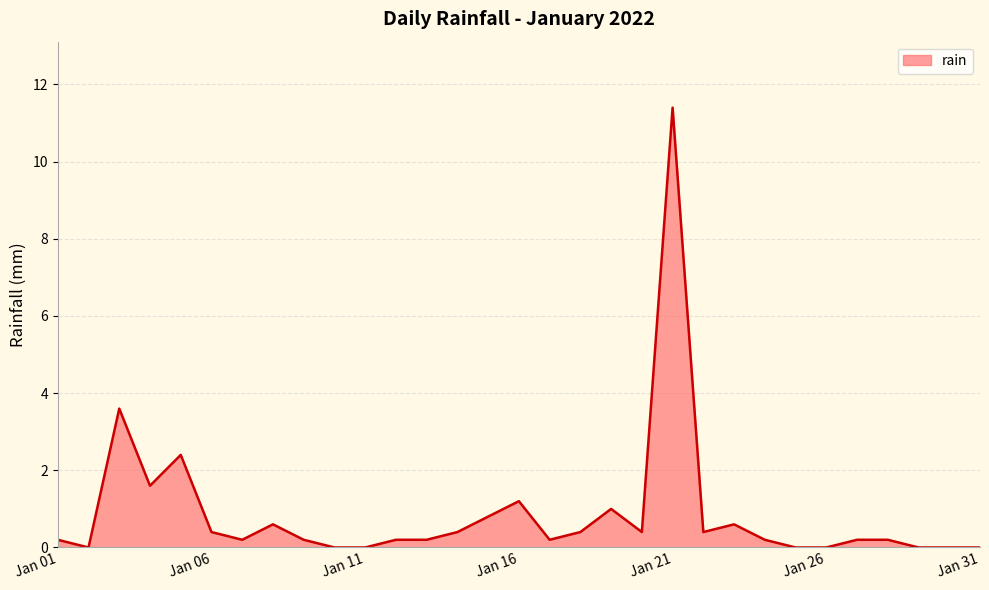

What is the difference between the maximum and minimum values?

11.4